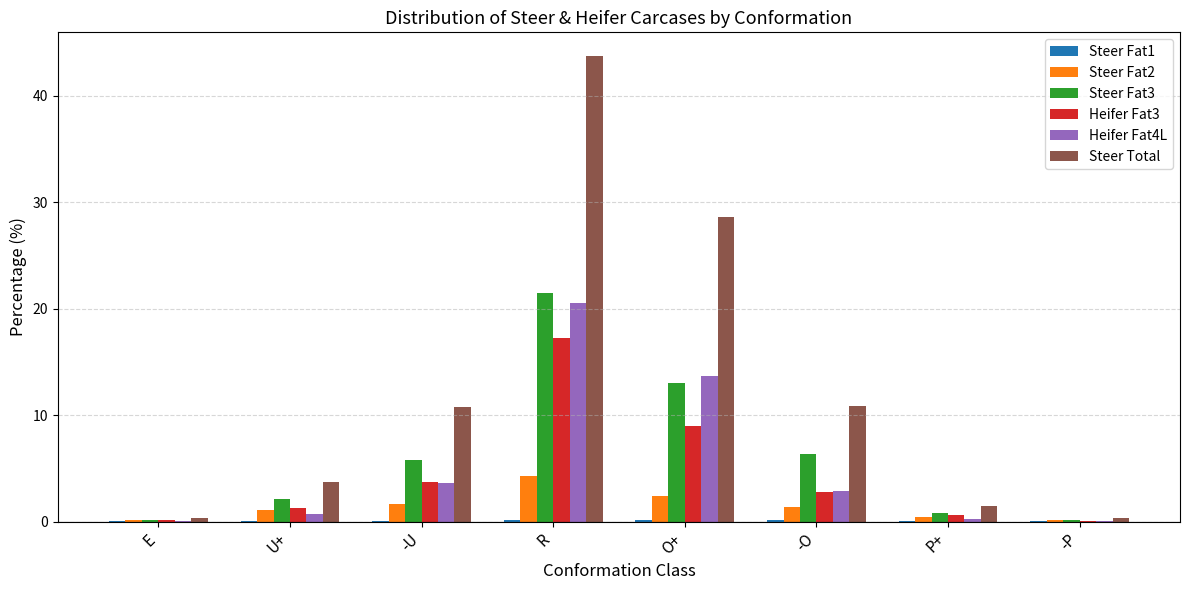

What is the total value across all series at E?

0.9